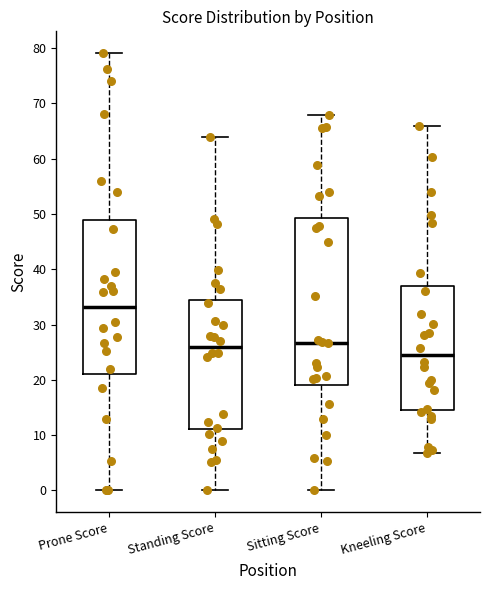

Which box's median line is the lowest?

Kneeling Score